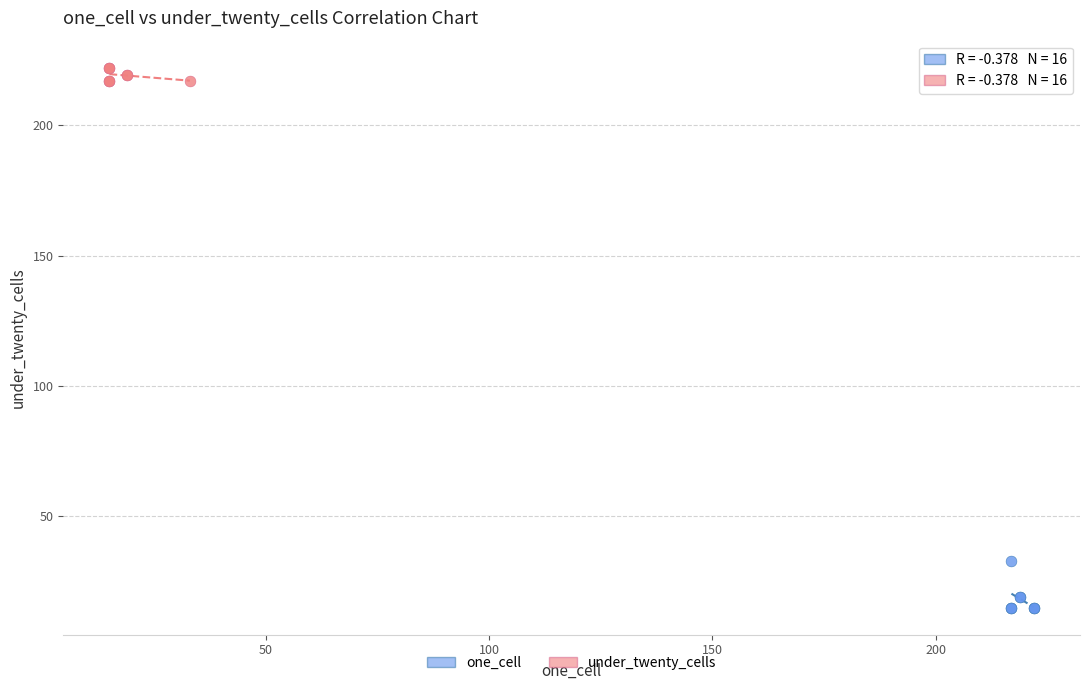

Which series has the largest Y range (max minus min)?

one_cell